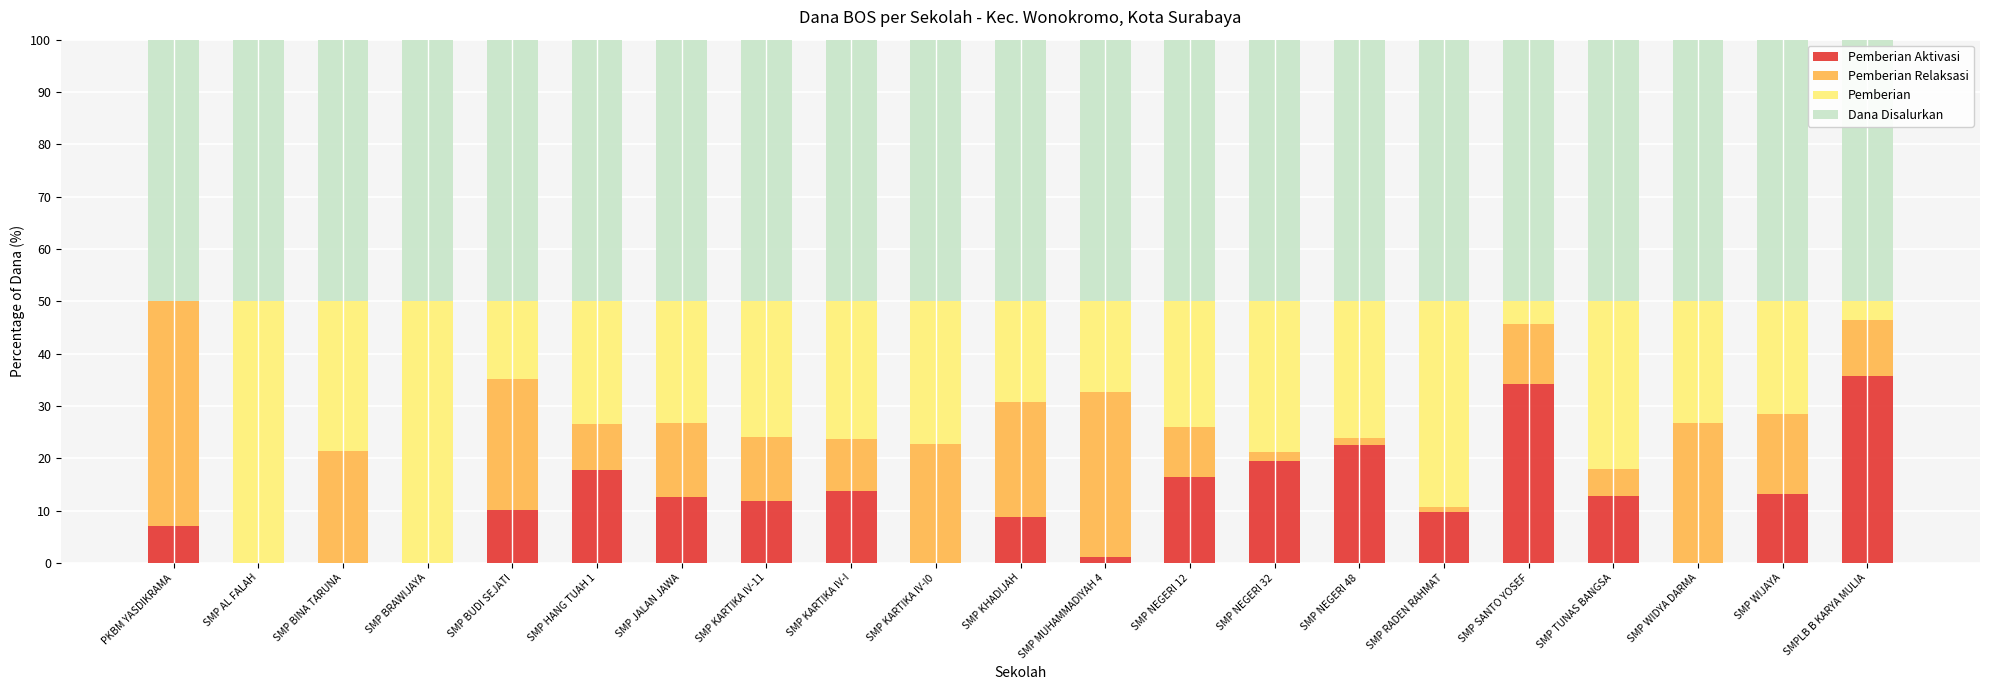

What are all the series names shown in the legend?

Pemberian Aktivasi, Pemberian Relaksasi, Pemberian, Dana Disalurkan